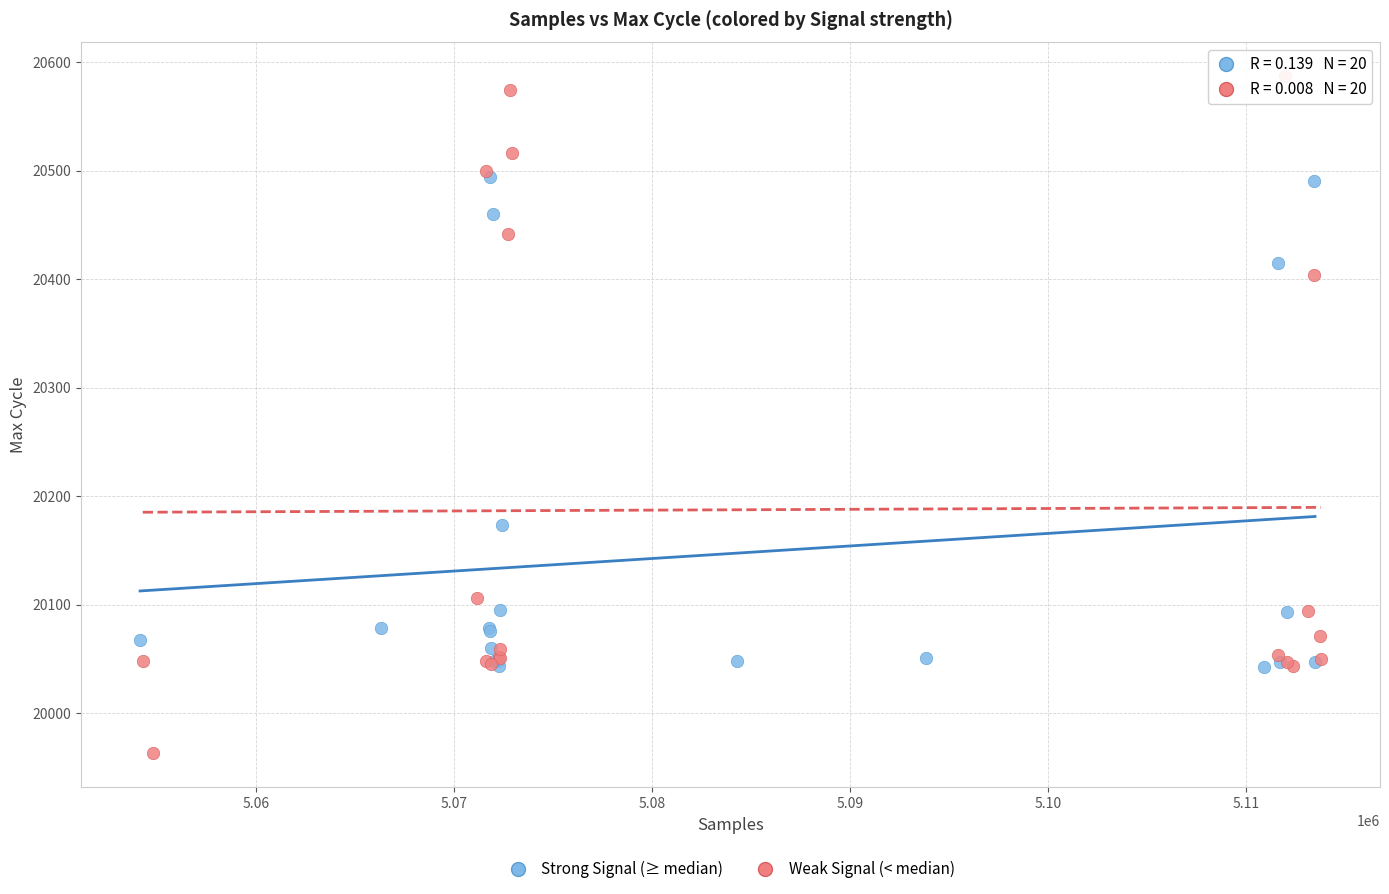

Which series has the widest spread of Y values?

Weak Signal (< median)